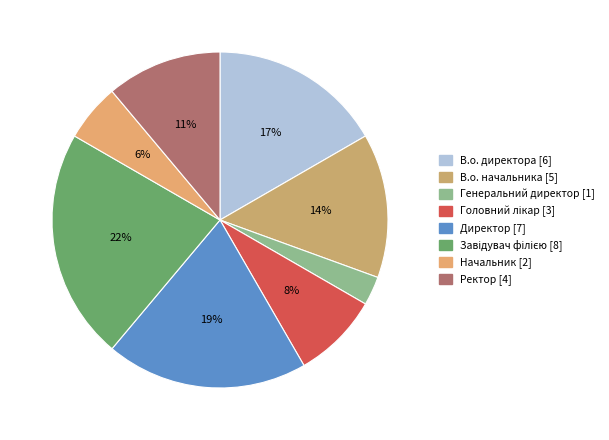

Rank the categories by value from lowest to highest.

Генеральний директор, Начальник, Головний лікар, Ректор, В.о. начальника, В.о. директора, Директор, Завідувач філією